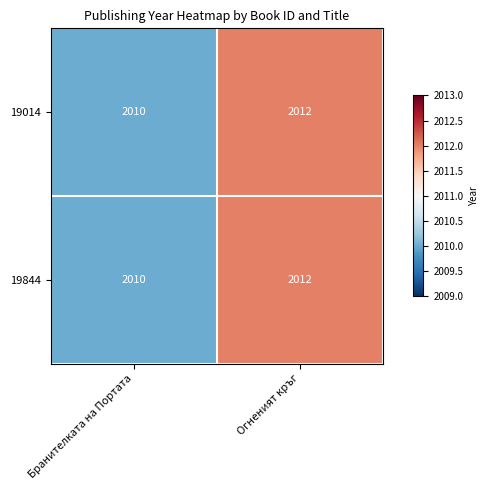

Reading left to right, list all the values displayed in this chart.

19014: Бранителката на Портата=2010	Огненият кръг=2012
19844: Бранителката на Портата=2010	Огненият кръг=2012